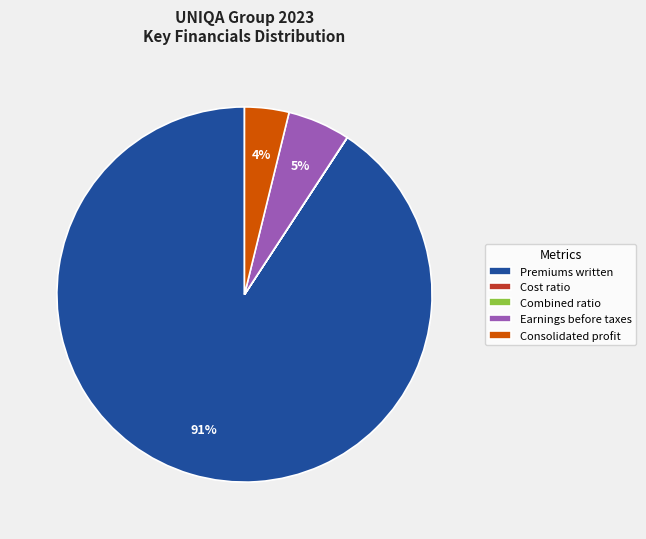

Do Earnings before taxes and Premiums written together represent more than half of the pie?

Yes